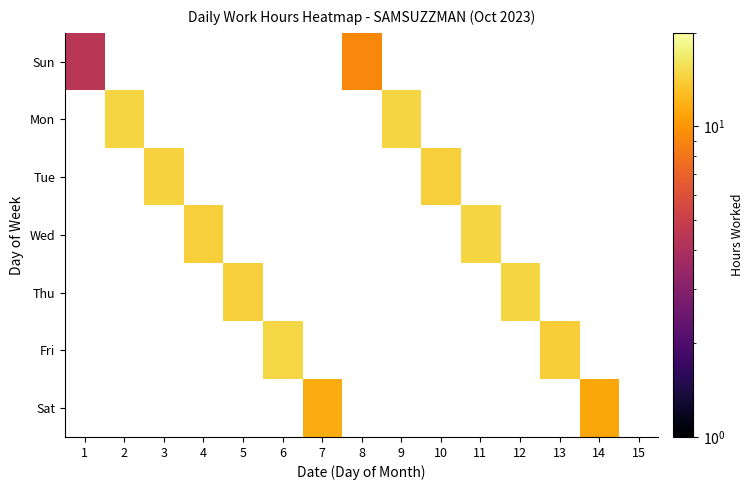

What is the maximum value shown in the chart?

14.8